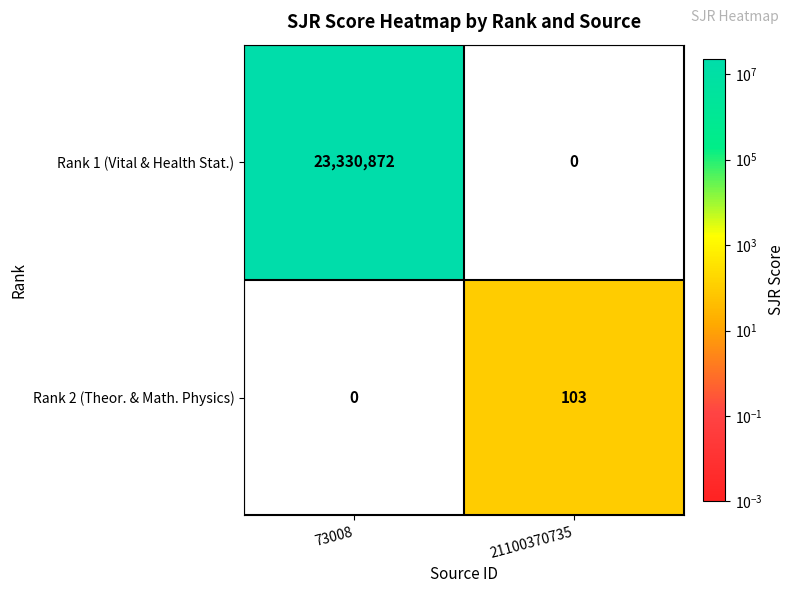

How many data points does each series have?

2